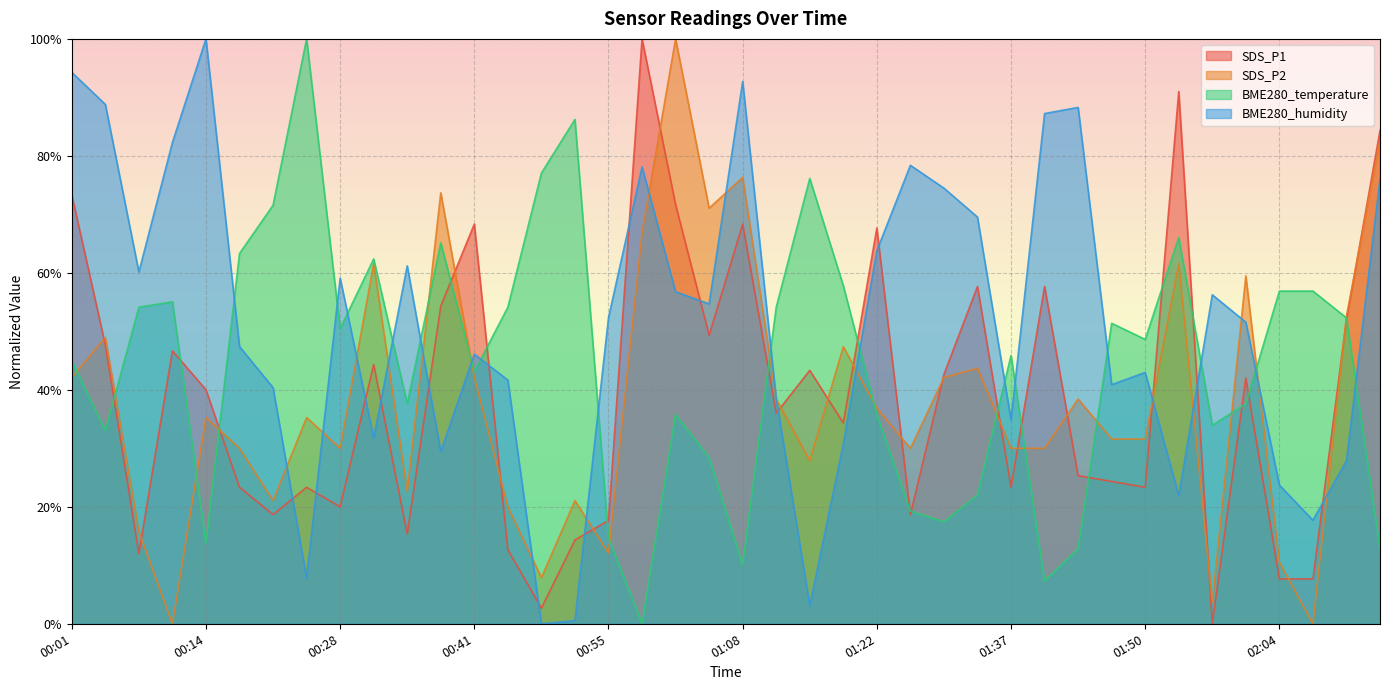

Which series has the largest range (max minus min)?

BME280_humidity